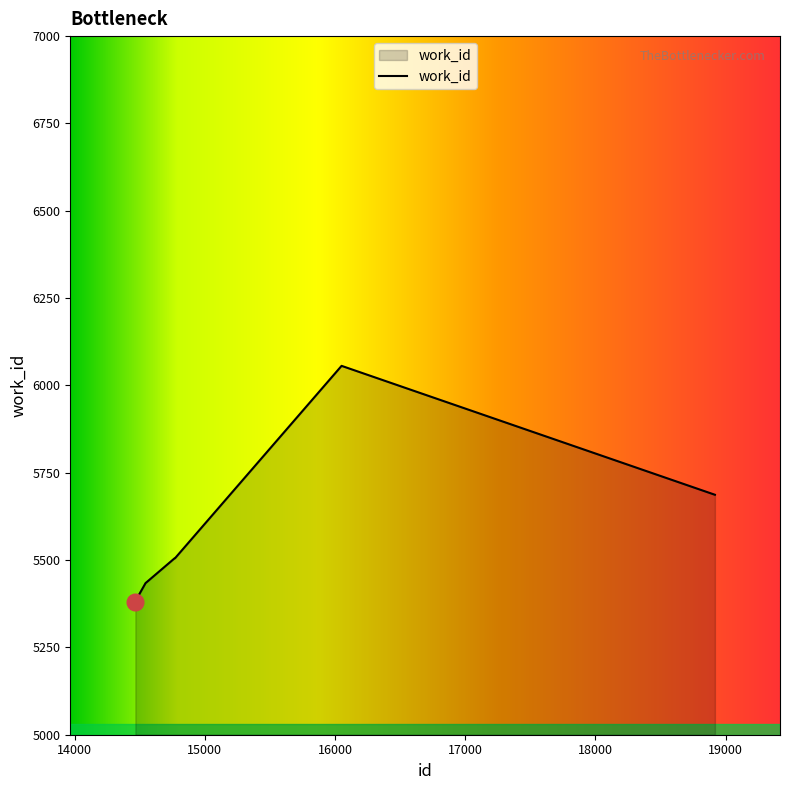

What is the difference between the maximum and minimum values?

675